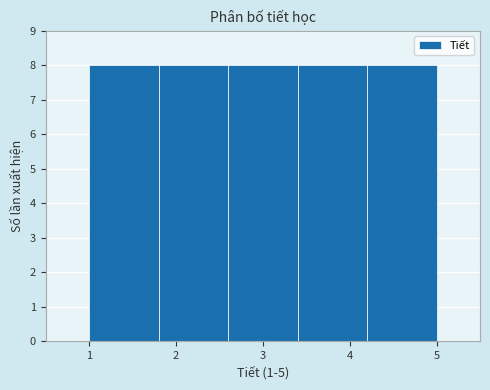

Reading left to right, list every bar in this chart as the range it spans on the x-axis followed by its height. The values are not printed on the chart, so give them approximately, as read against the axis.

1.0 to 1.8: 8
1.8 to 2.6: 8
2.6 to 3.4: 8
3.4 to 4.2: 8
4.2 to 5.0: 8